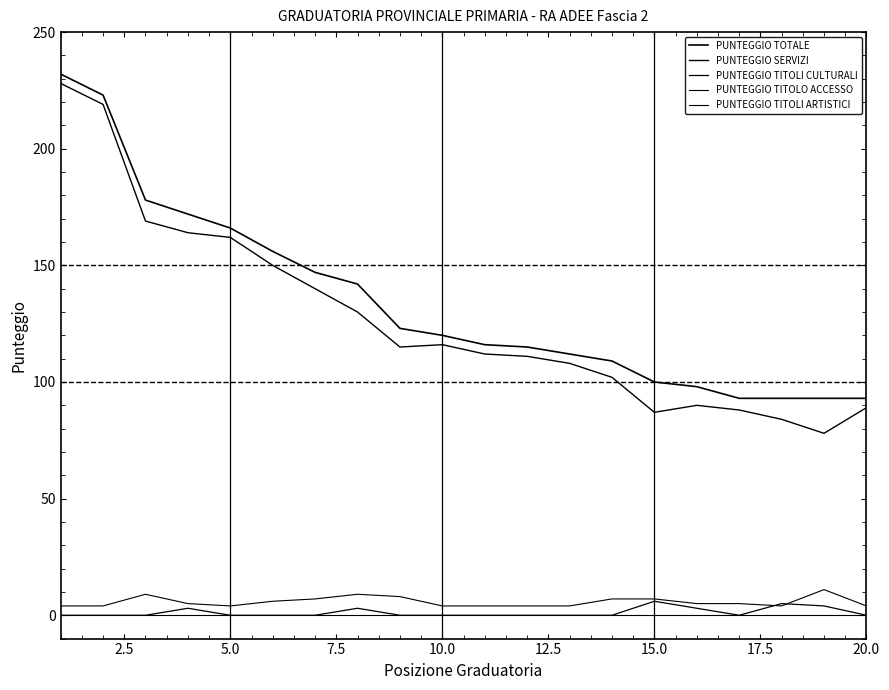

Is this an area chart (filled region under the line)?

No